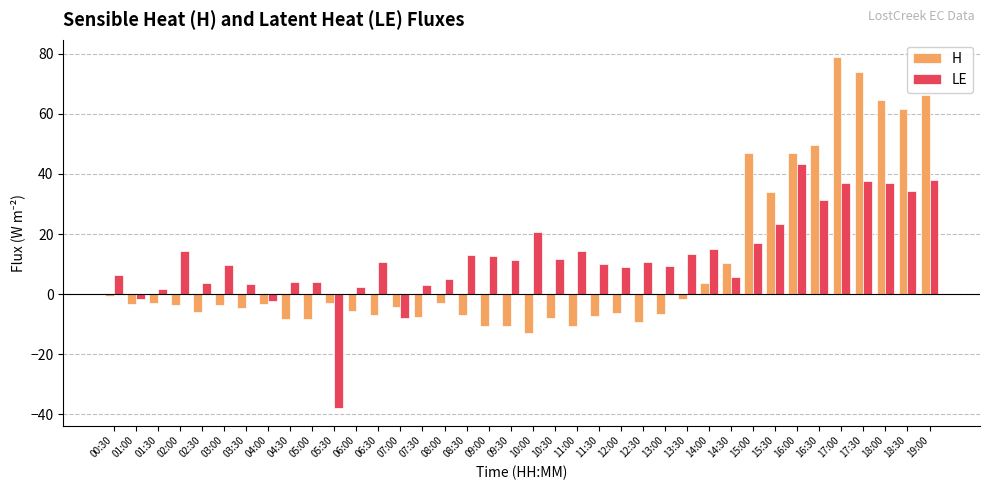

What is the difference between the LE values at 02:30 and 14:00?

11.4